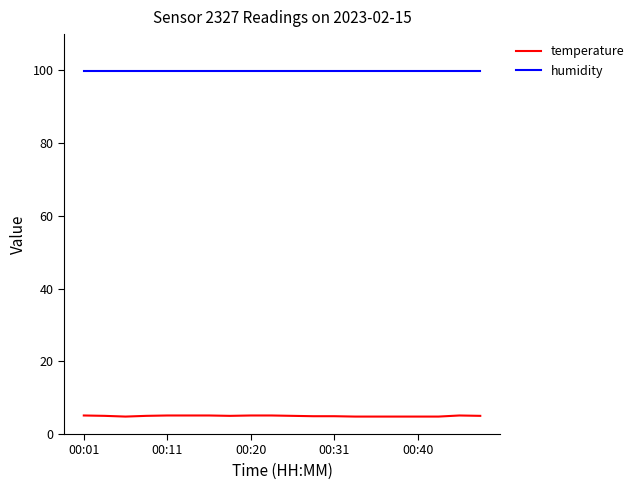

True or false: humidity and temperature cross at least once.

False